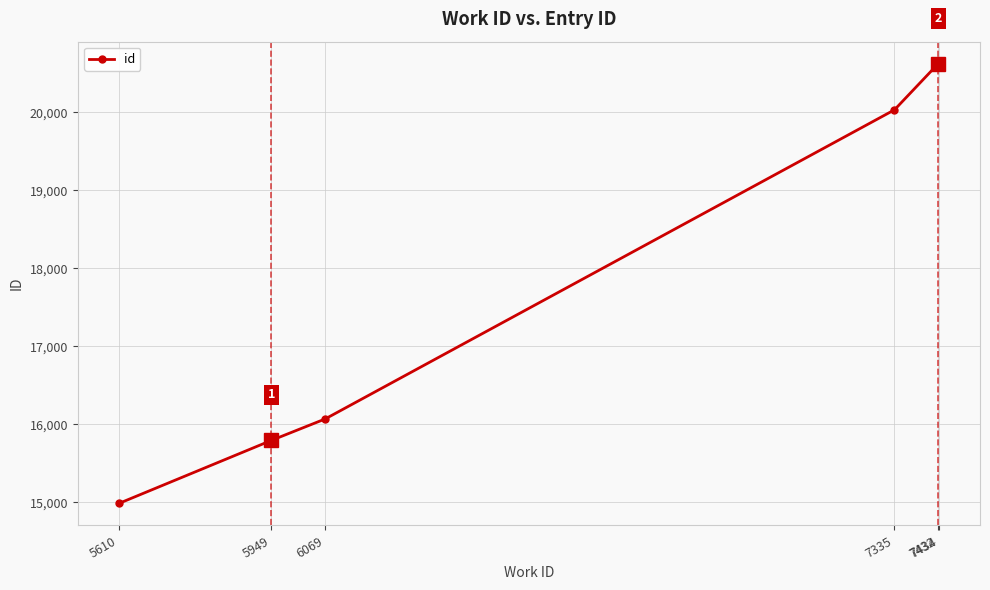

What is the value of the 5th point from the left?

20623